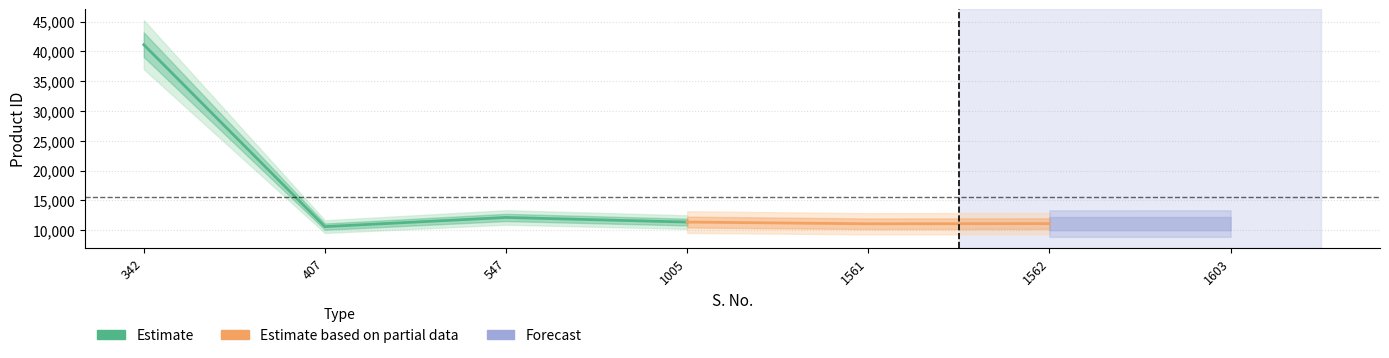

Read the value at 407, to the nearest 50.

10600